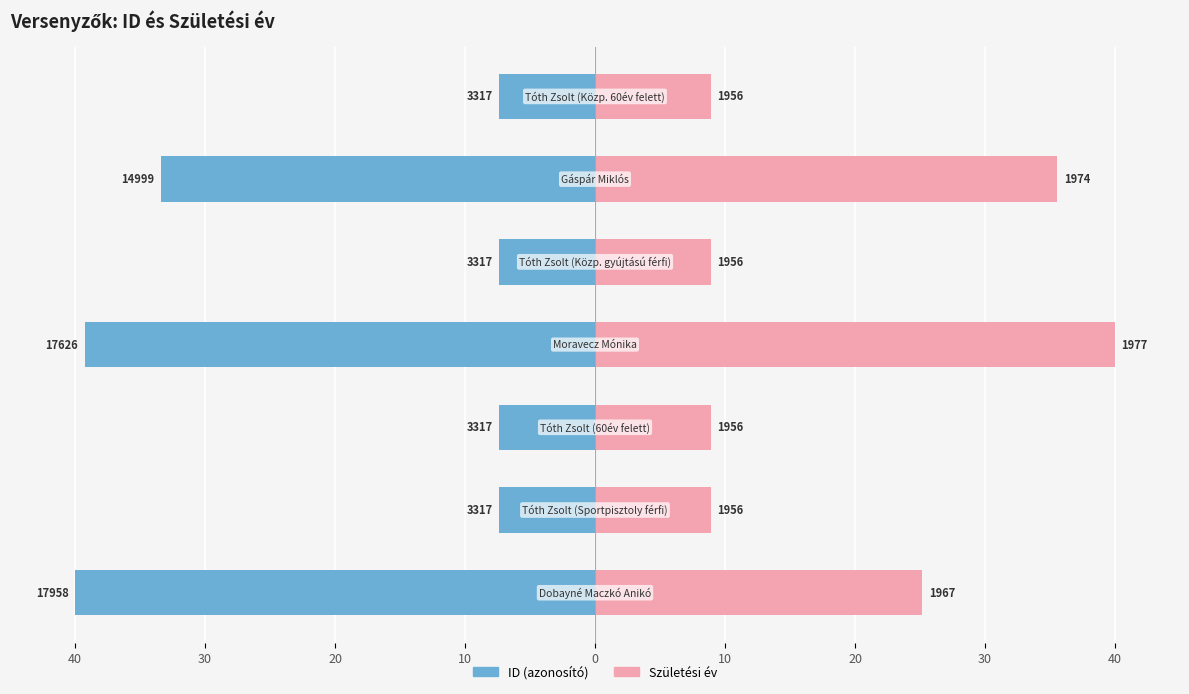

What is the minimum value shown in the chart?

-40.0